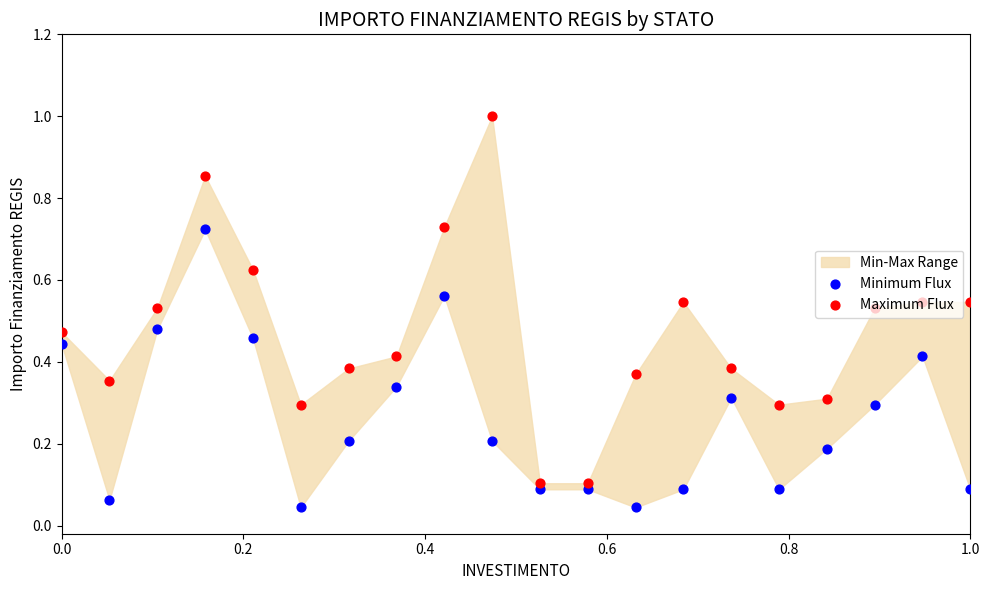

At how many categories does at least one series exceed 0?

20